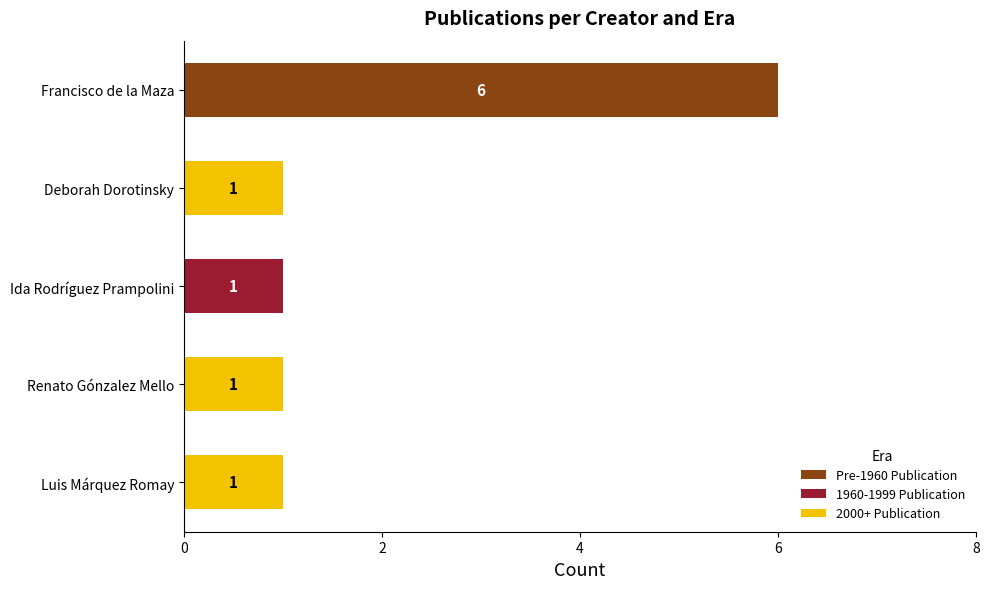

What is the total value across all series at Francisco de la Maza?

6